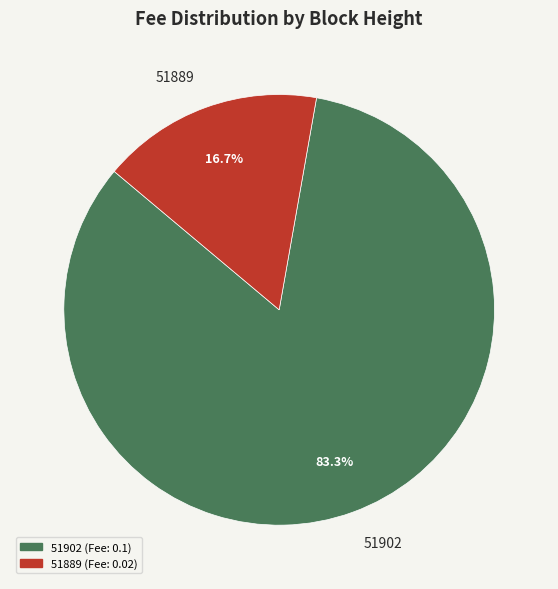

The 51889 slice represents 11% of the pie. True or false?

False